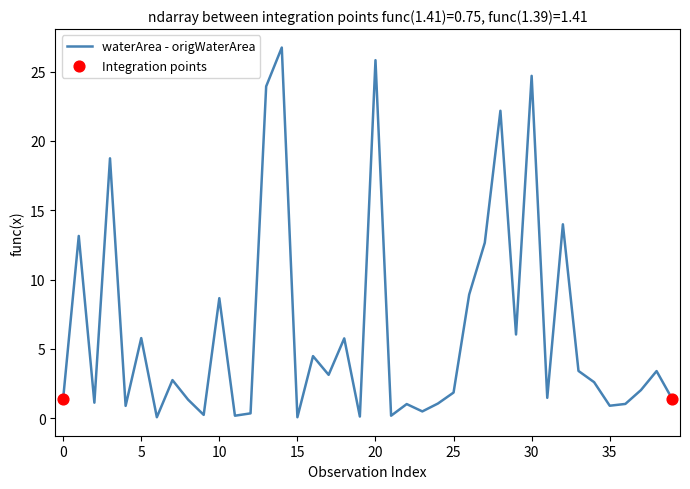

What is the maximum value shown in the chart?

26.7